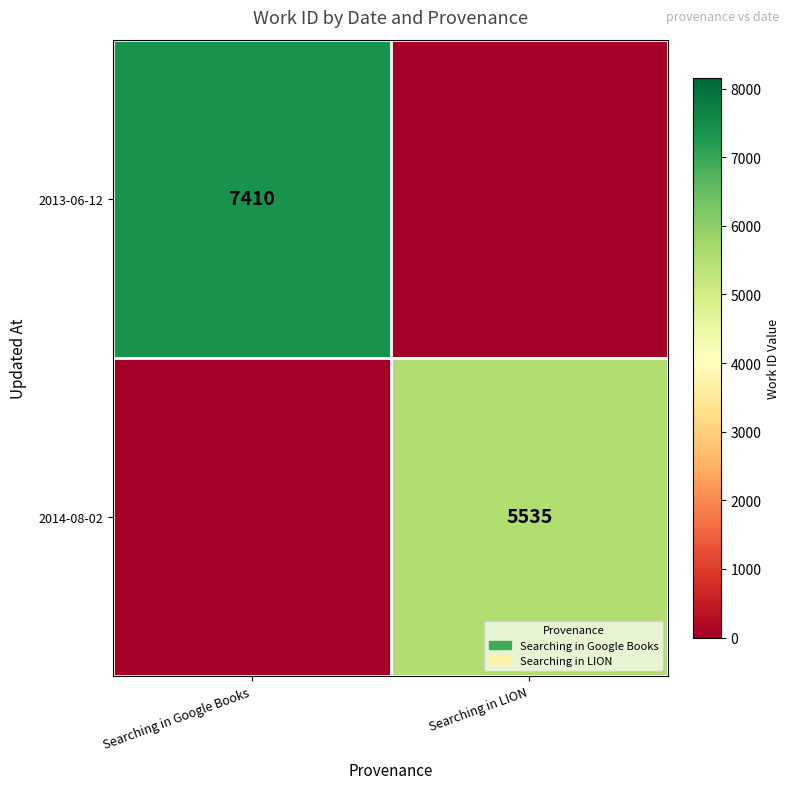

Is the value of 2014-08-02 at Searching in LION greater than the value of 2013-06-12 at Searching in Google Books?

No